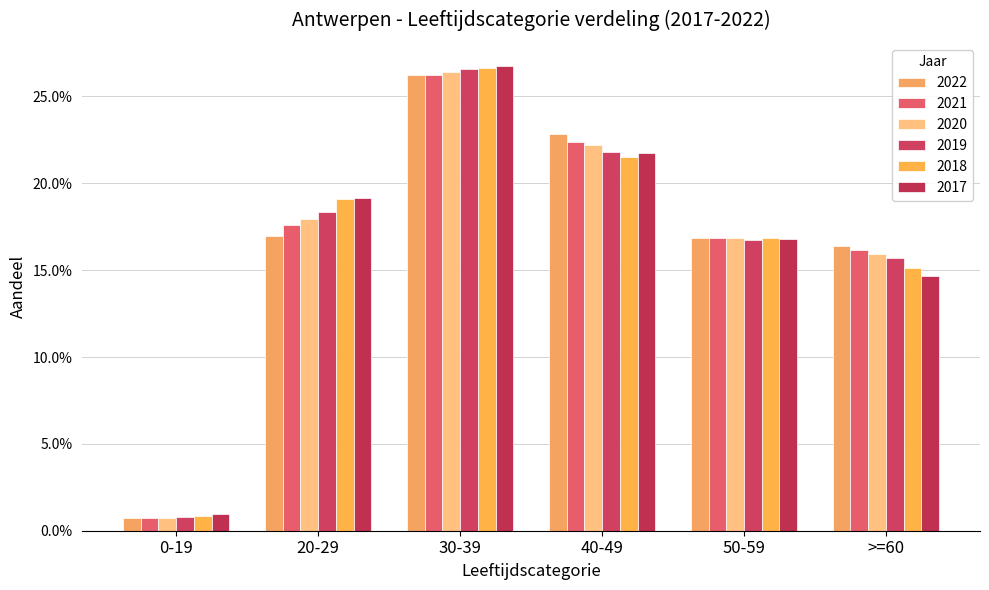

Between 0-19 and 50-59, which series saw the biggest shift?

2020